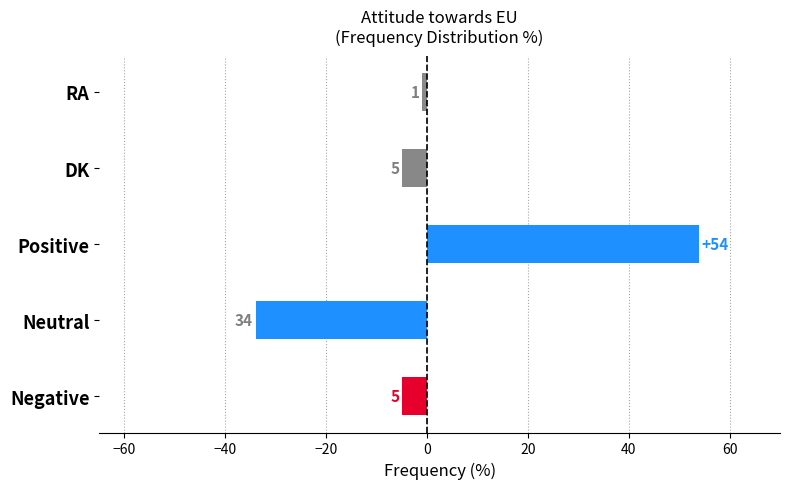

How many bars are there in total?

5